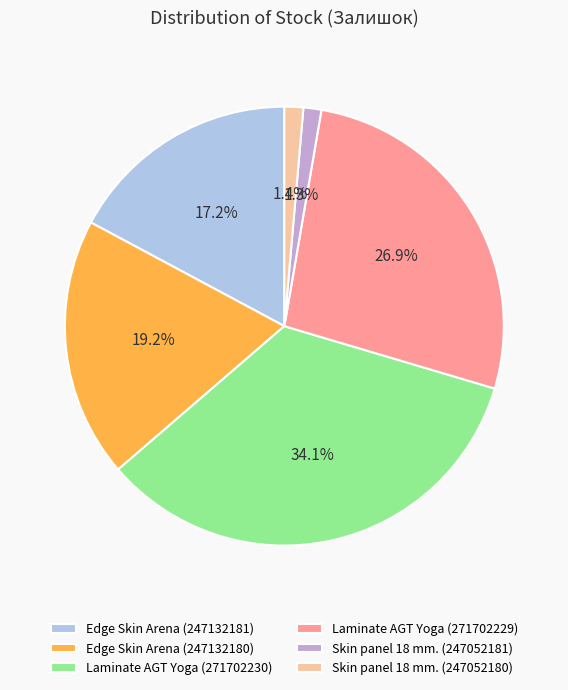

Is the sum of Edge Skin Arena (247132180) and Edge Skin Arena (247132181) greater than half?

No